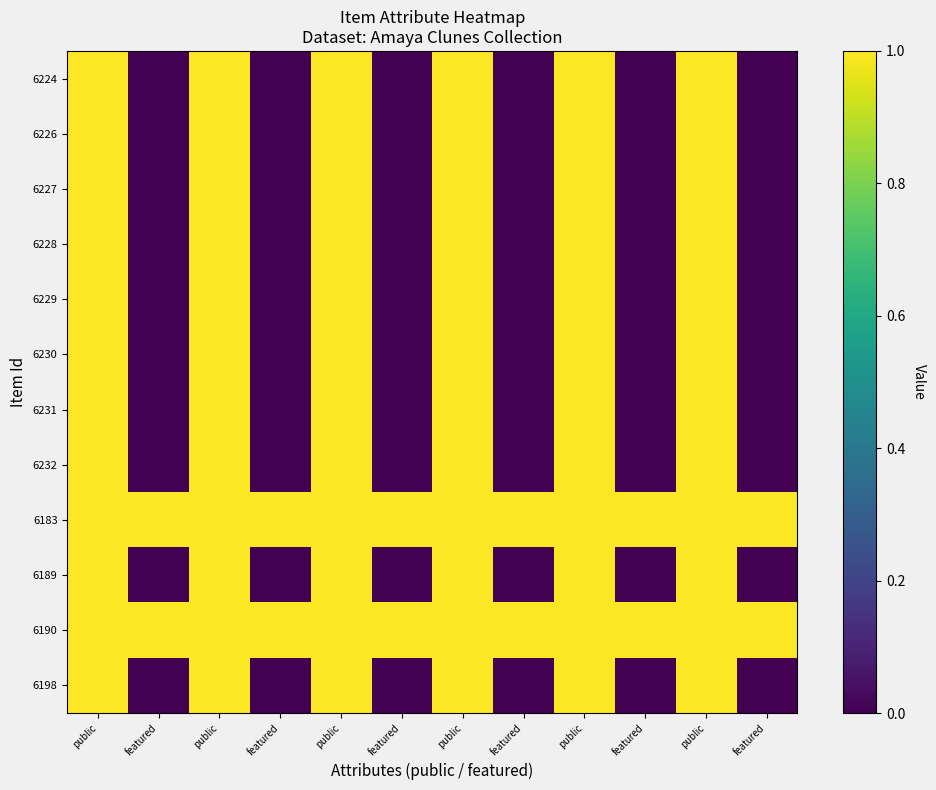

At how many categories does at least one series exceed 0?

12